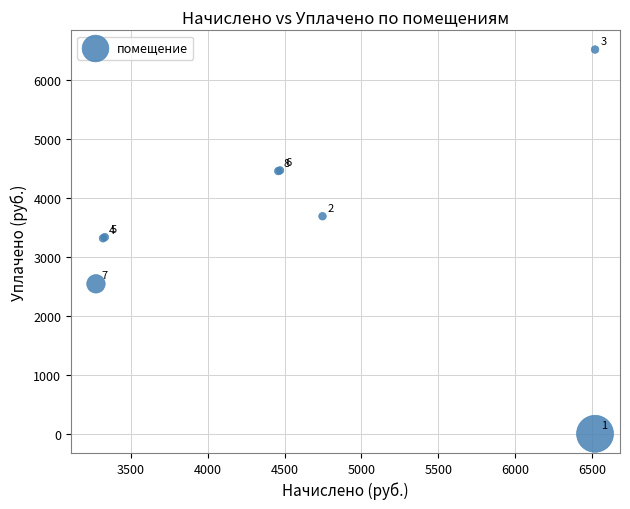

What Y value in the scatter plot is closest to 3260?

3317.8